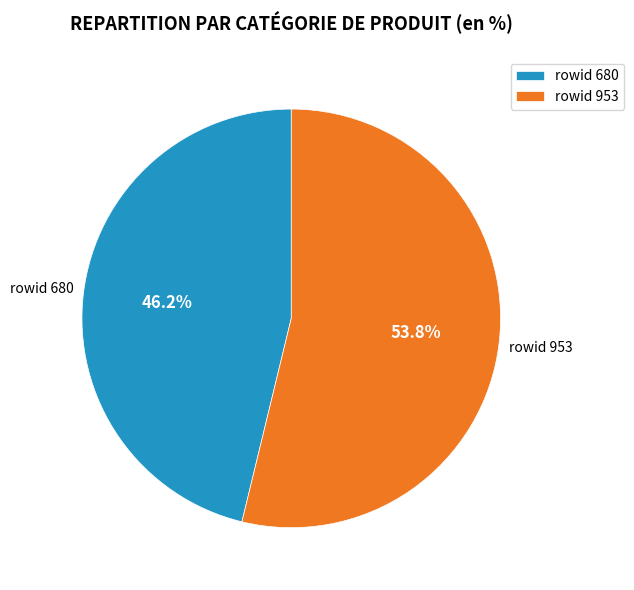

How much of the chart is everything except rowid 953?

46.2%